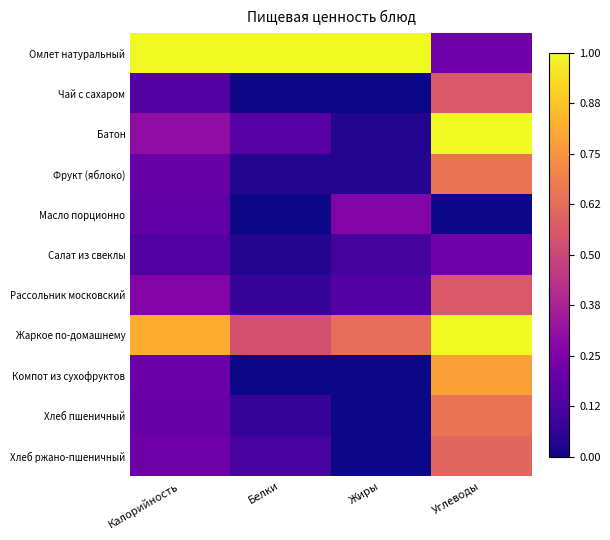

How many categories are shown in the chart?

4